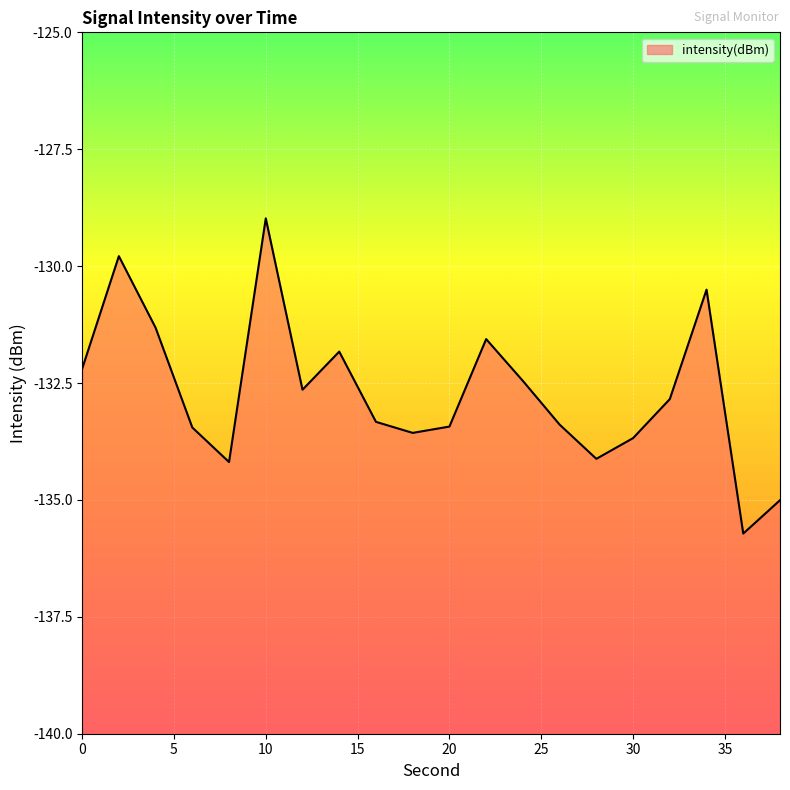

Does the chart display data point markers on the line(s)?

No